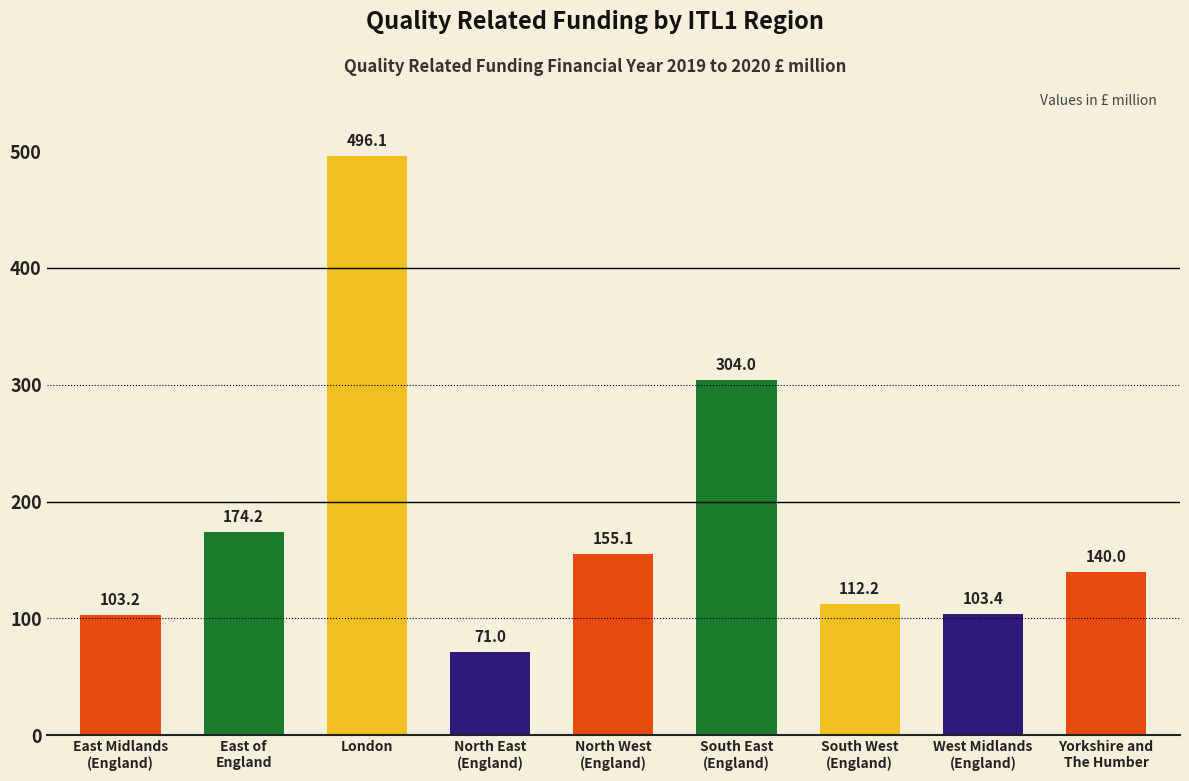

What is the difference between the second highest and minimum values?

233.1